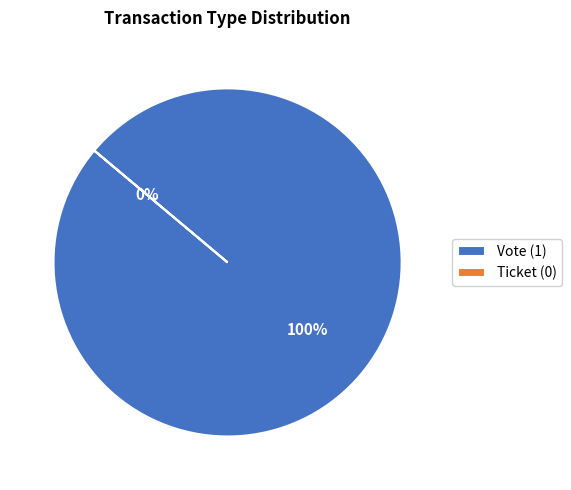

Is it true that Ticket is 6% of the pie?

False